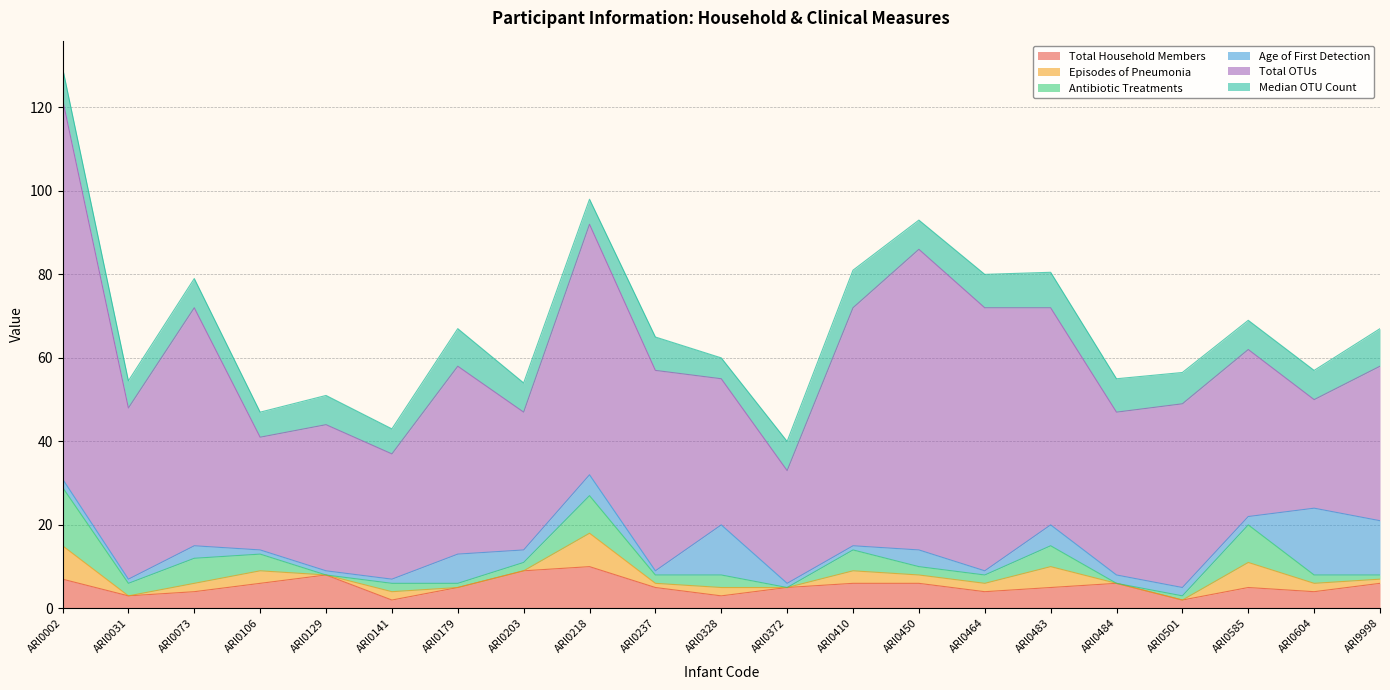

What is the value of the Age of First Detection point at the 17th from the left?

2.0